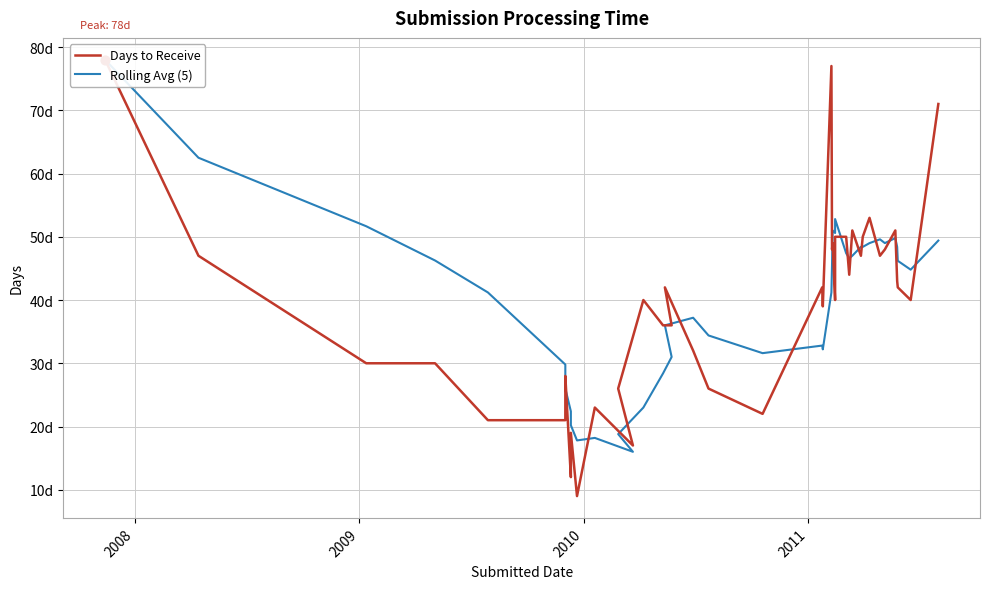

What are all the series names shown in the legend?

Days to Receive, Rolling Avg (5)